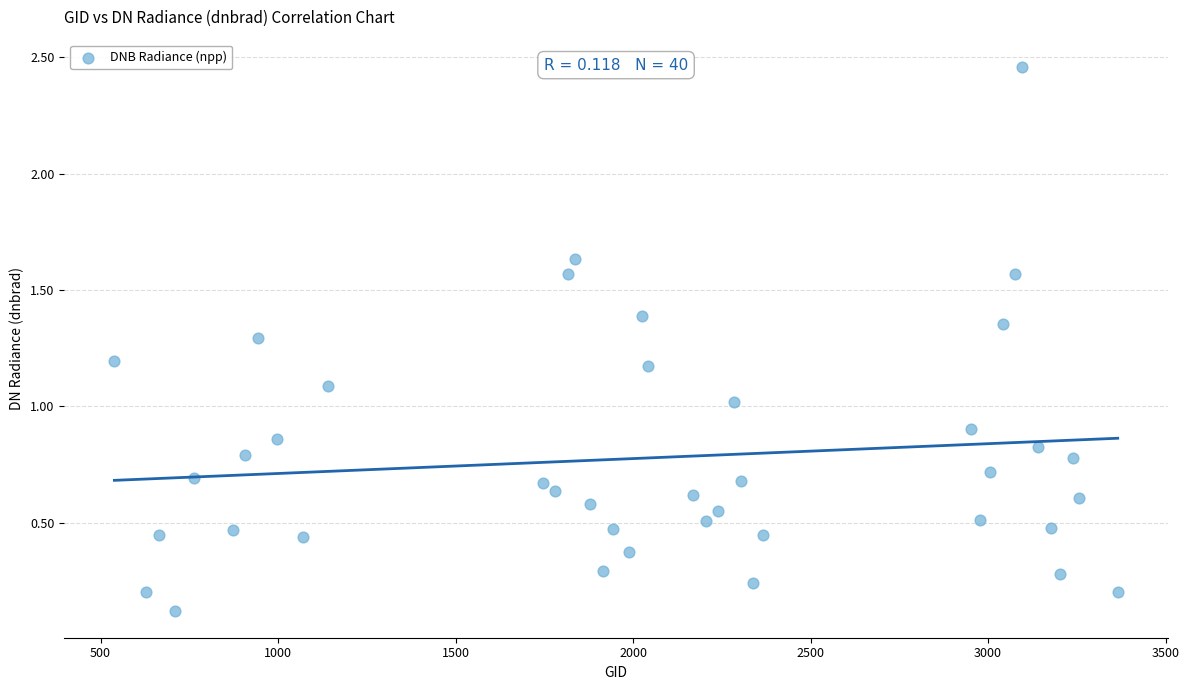

What is the range of Y values (max minus min)?

2.3